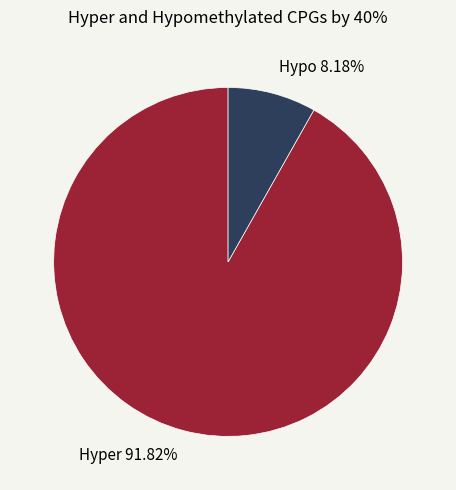

Does any single category account for the majority?

Yes